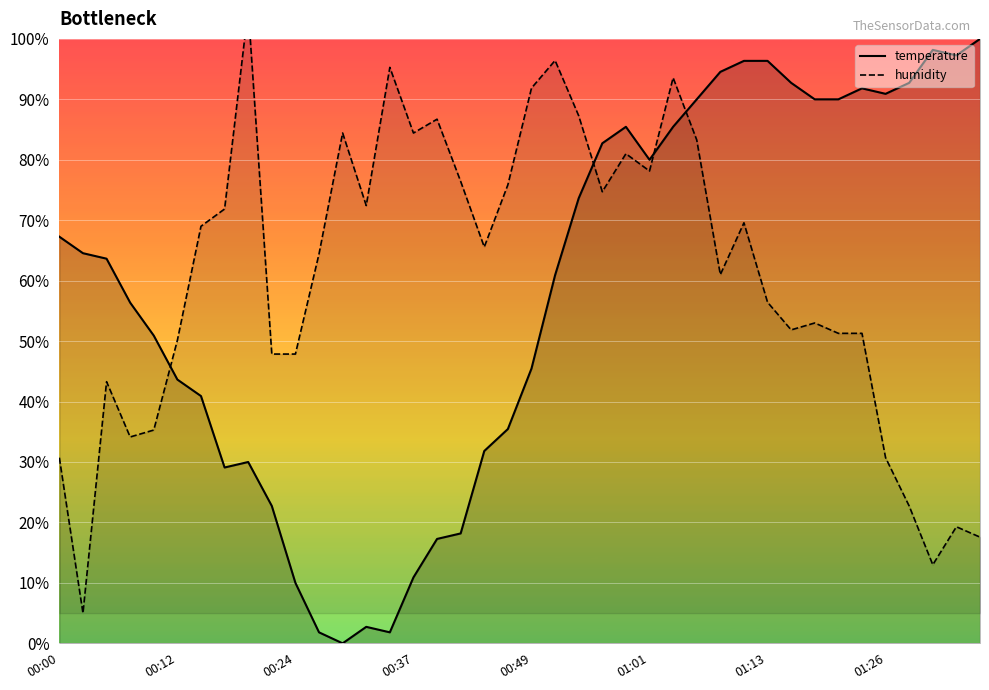

What is the highest value of the temperature series?

100.0